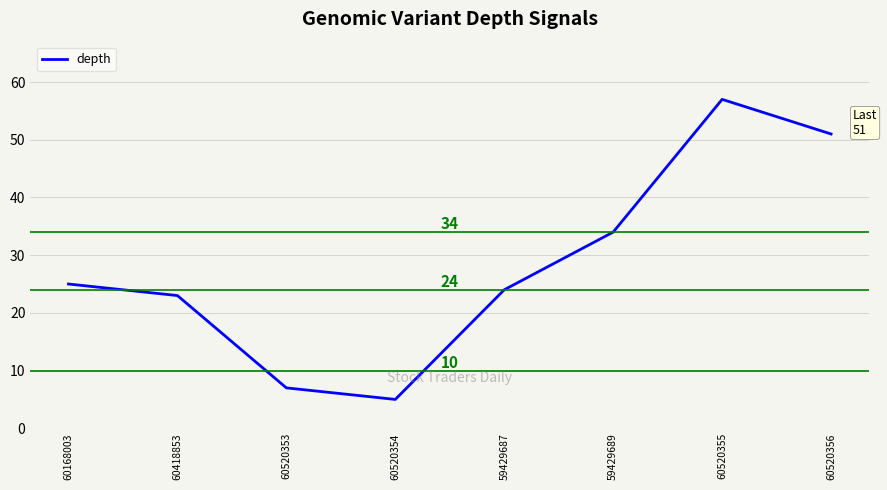

Reading left to right, extract all data points from this chart.

25	23	7	5	24	34	57	51